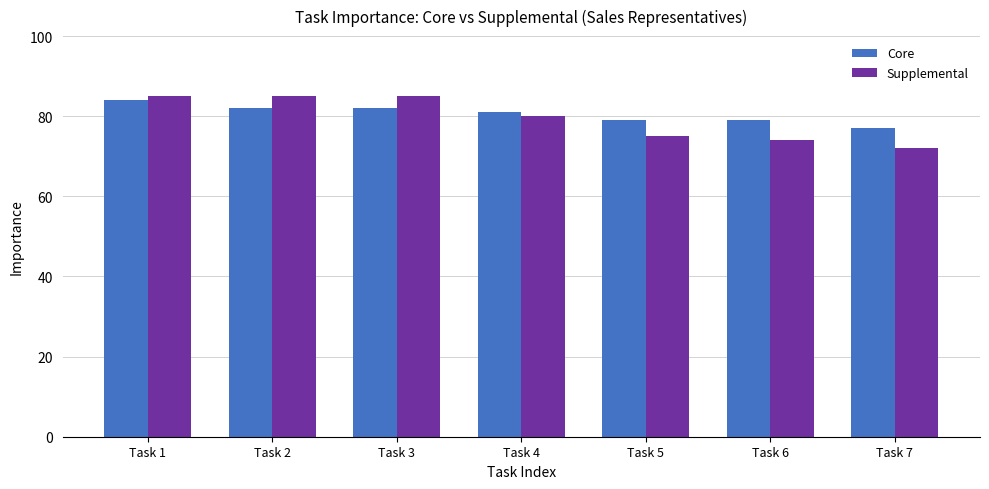

Are the bars horizontal?

No